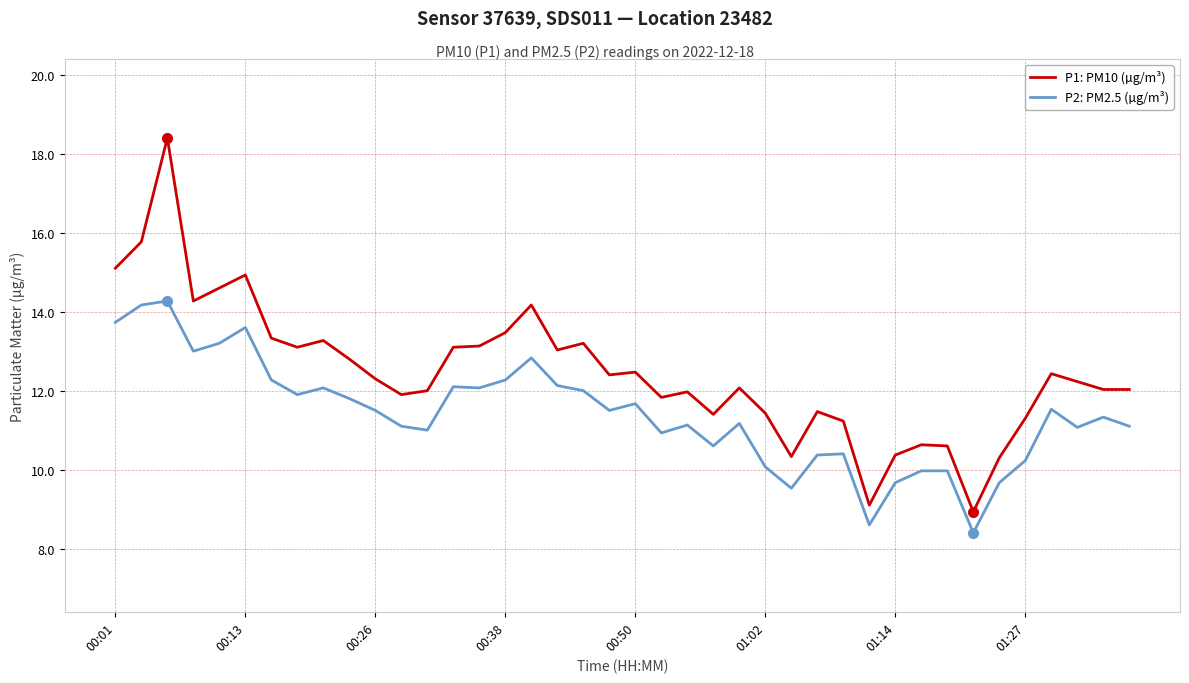

Is this an area chart (filled region under the line)?

No